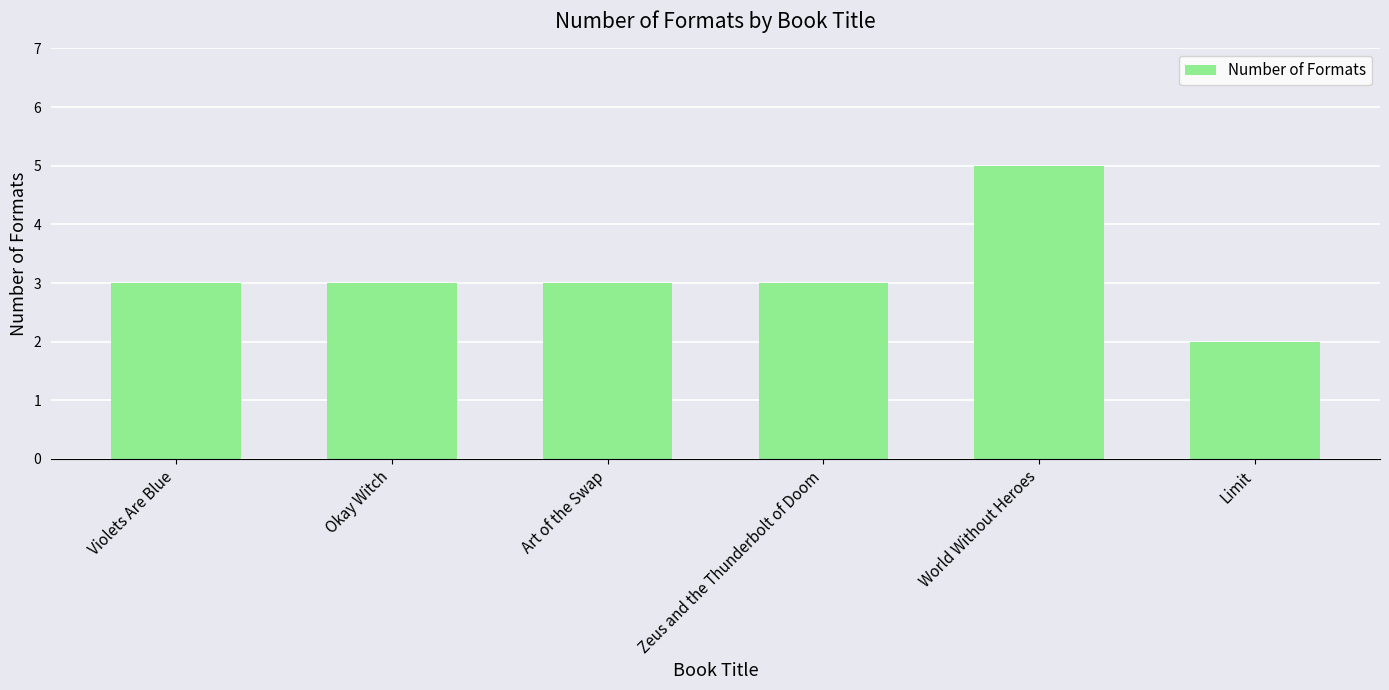

What is the average value?

3